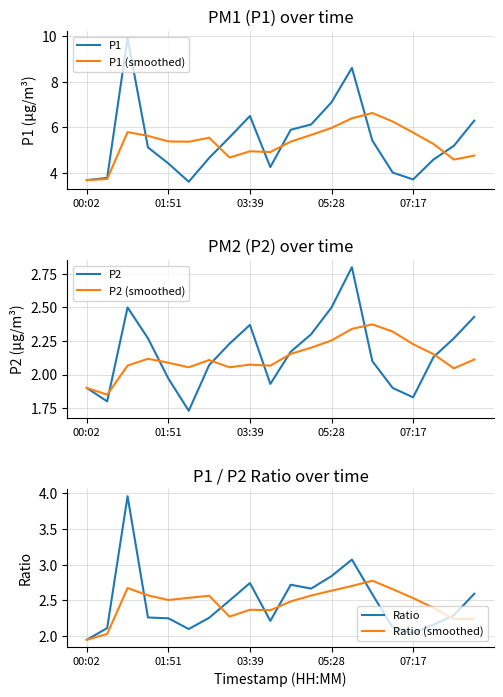

True or false: Ratio and P1 (smoothed) intersect in this chart.

False